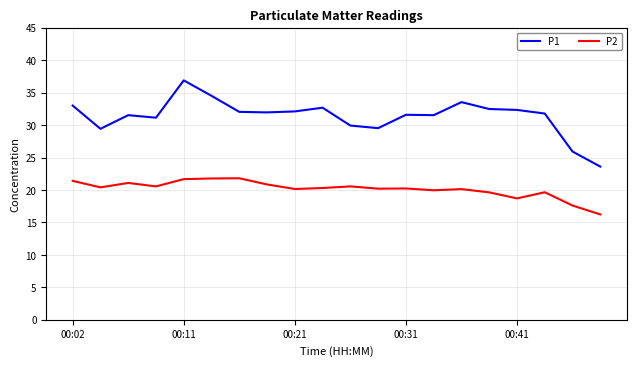

What is the greatest value displayed?

36.9